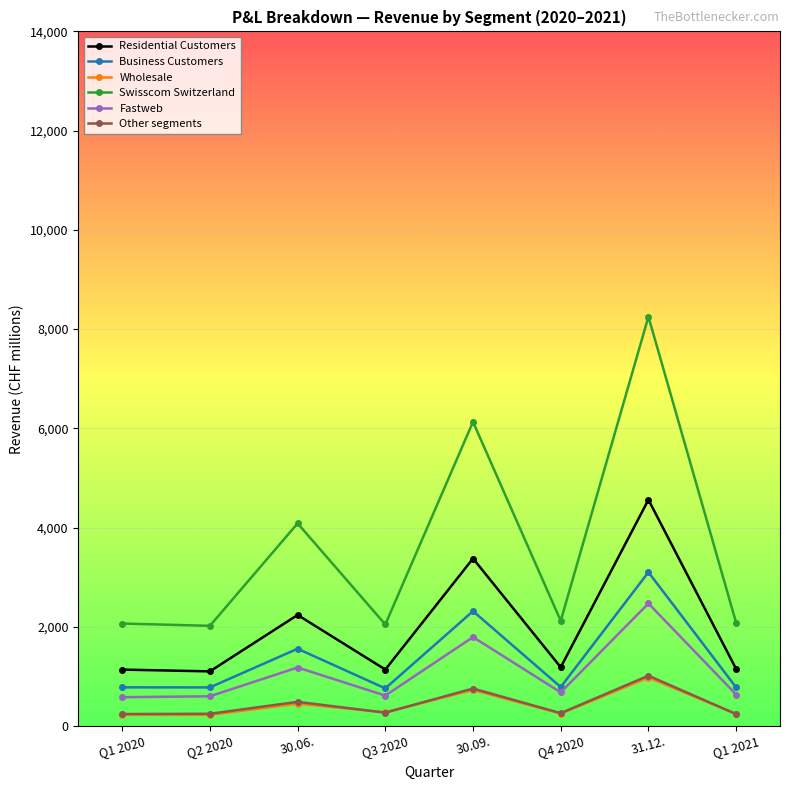

True or false: Other segments and Swisscom Switzerland intersect in this chart.

False